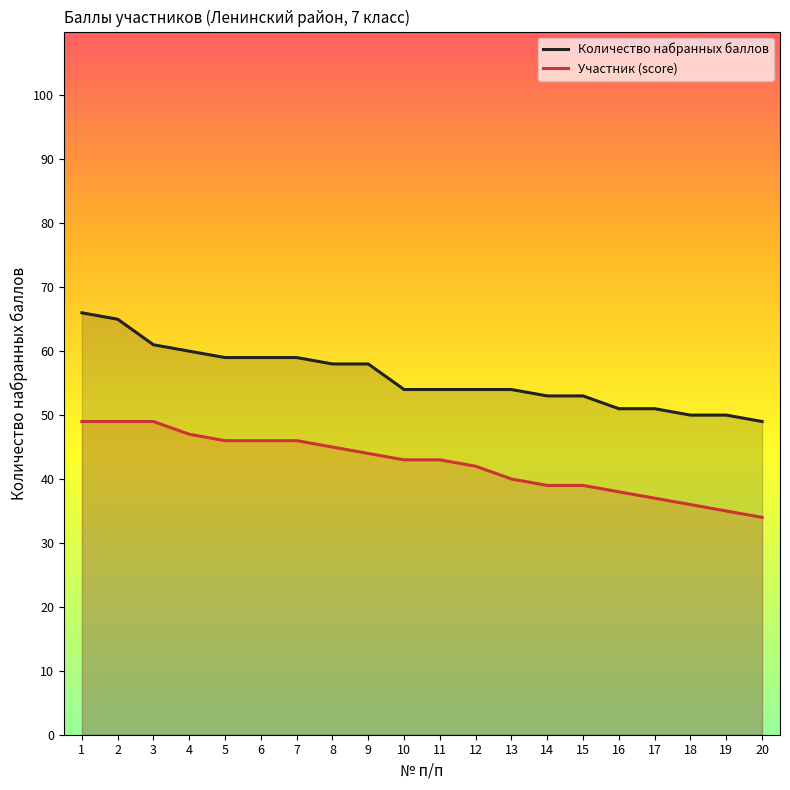

At how many categories does at least one series exceed 60?

3